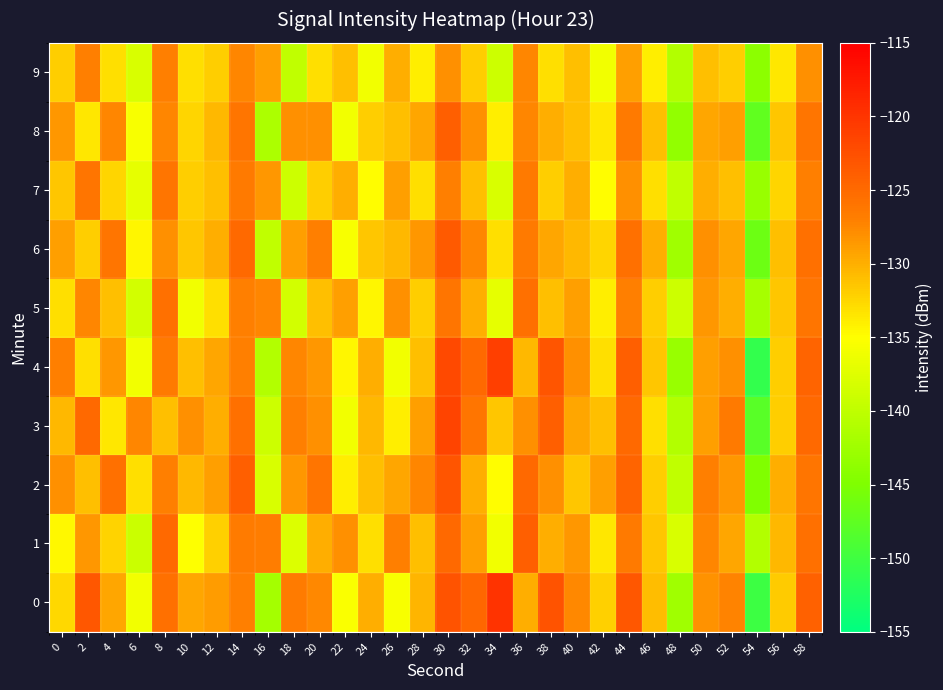

At 24, list the series in order from smallest to largest.

9, 7, 5, 1, 8, 6, 2, 3, 4, 0